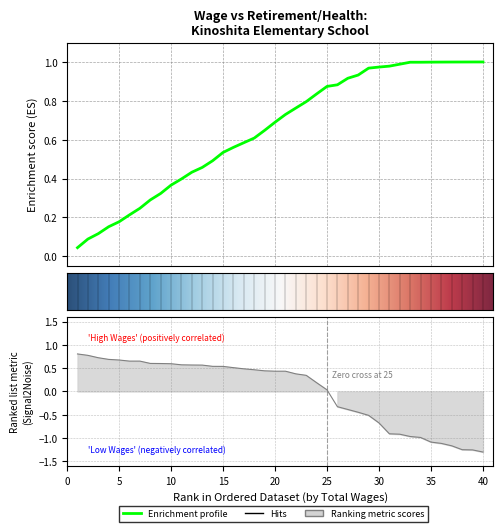

What is the value of the 38th point from the left?

-1.2